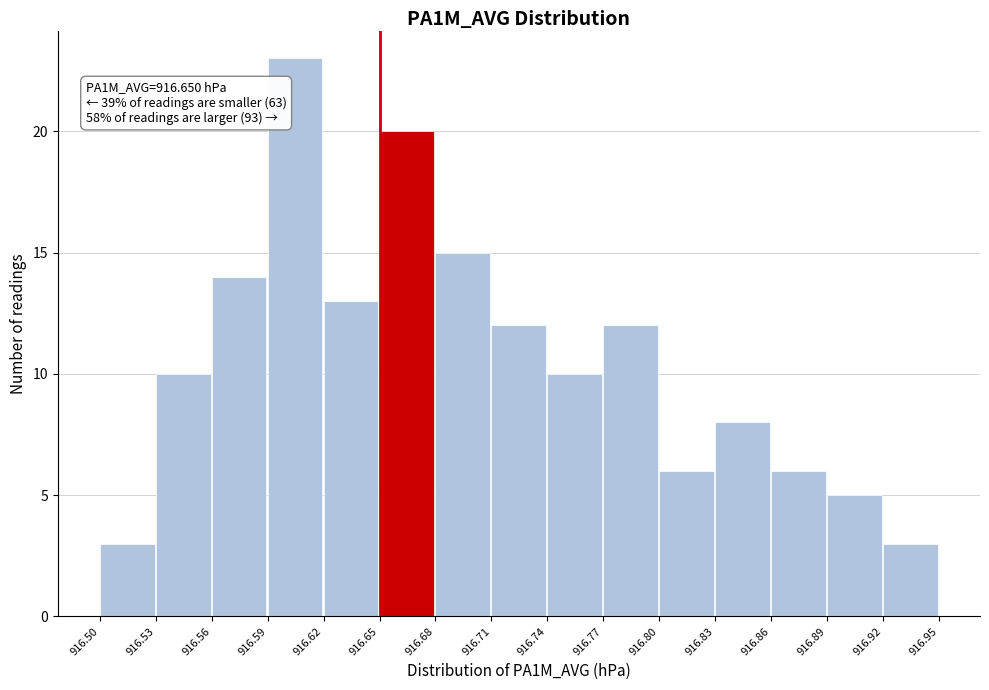

Which range on the x-axis has the tallest bar?

916.59 to 916.62